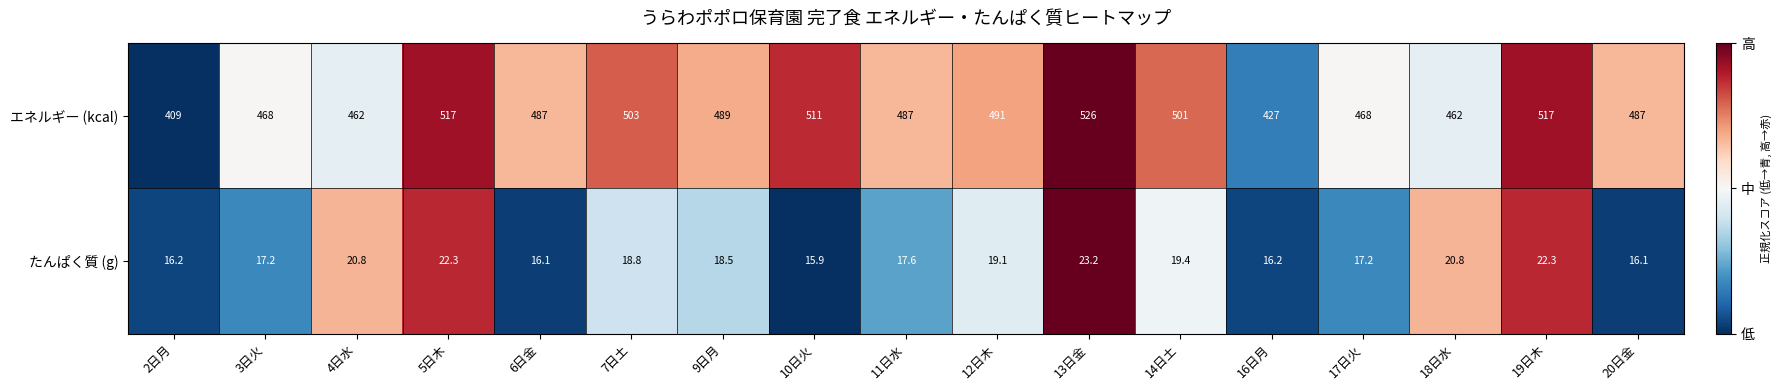

How many data points does each series have?

17